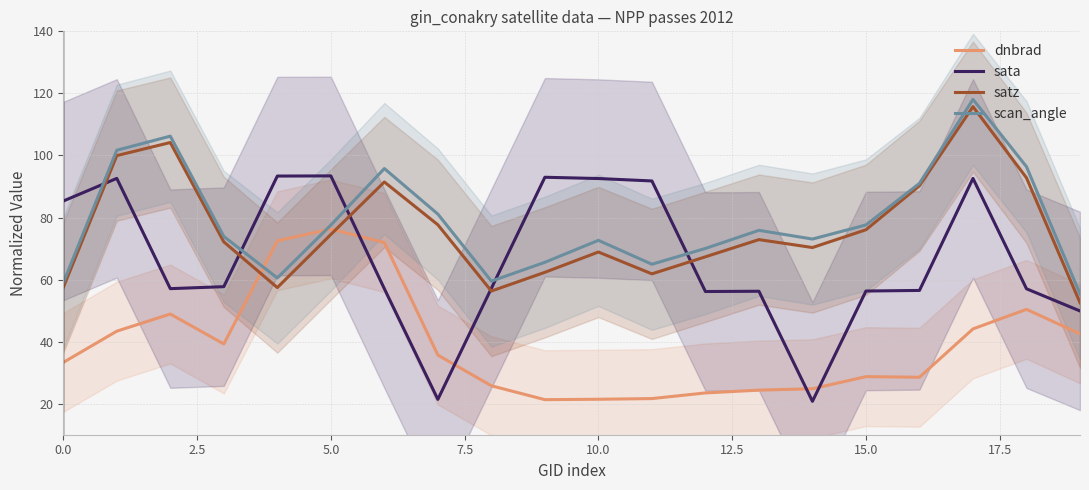

After their last crossing, which series has the higher values: sata or scan_angle?

scan_angle